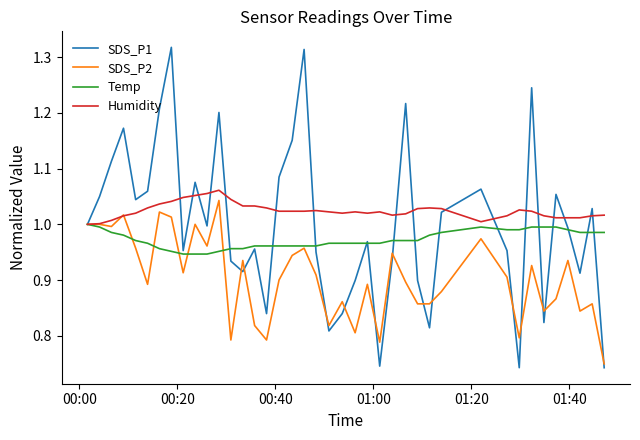

List the series in order of their overall mean, lowest first.

SDS_P2, Temp, SDS_P1, Humidity